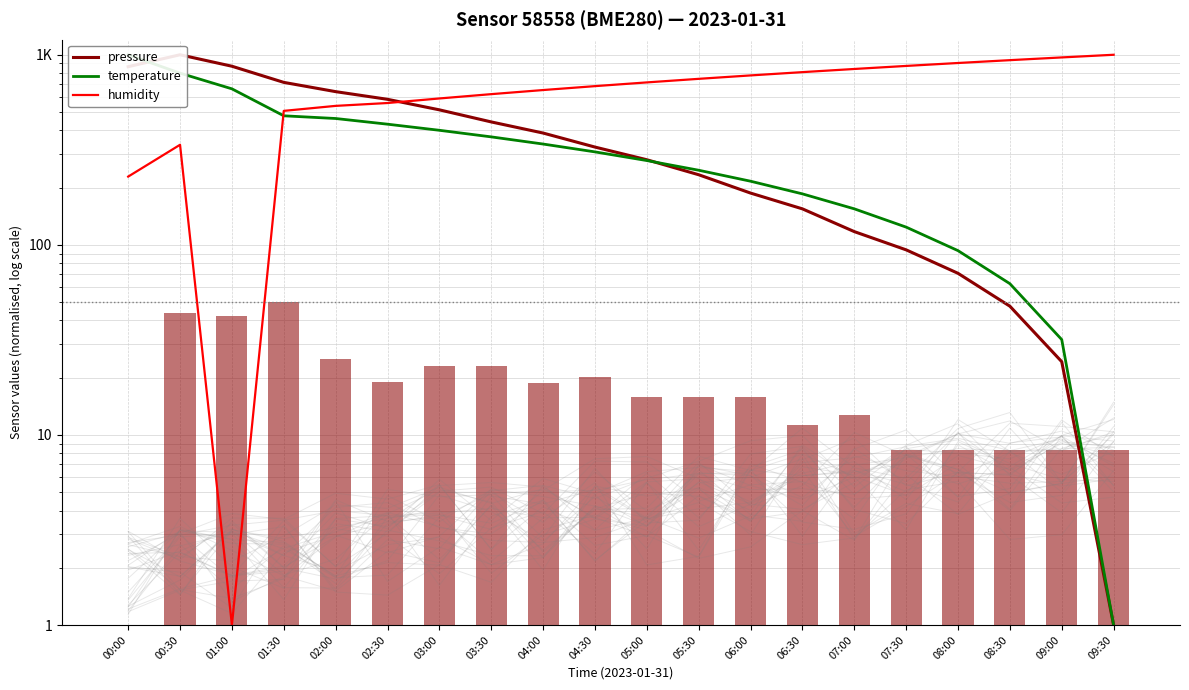

Is it true that temperature equals 308.4 at 04:30?

True